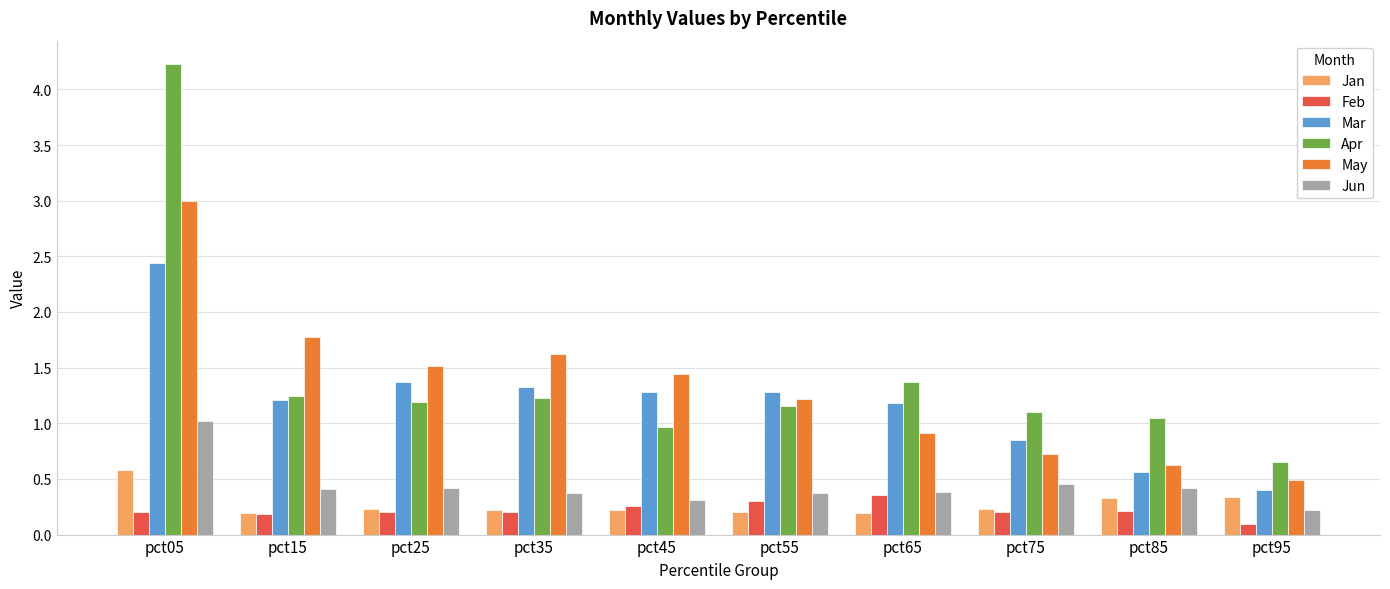

Which label corresponds to the largest value in the chart?

pct05